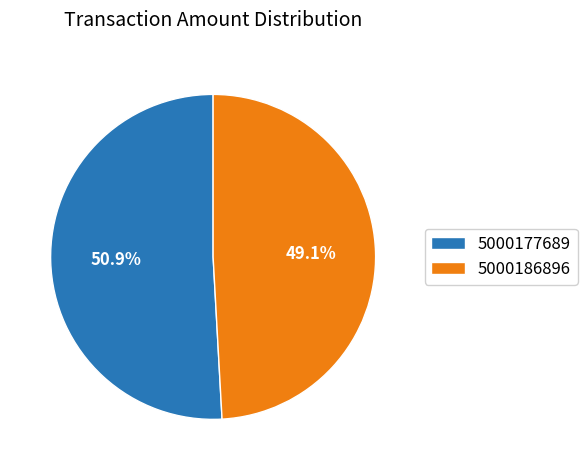

What is the largest slice in the pie chart?

5000177689